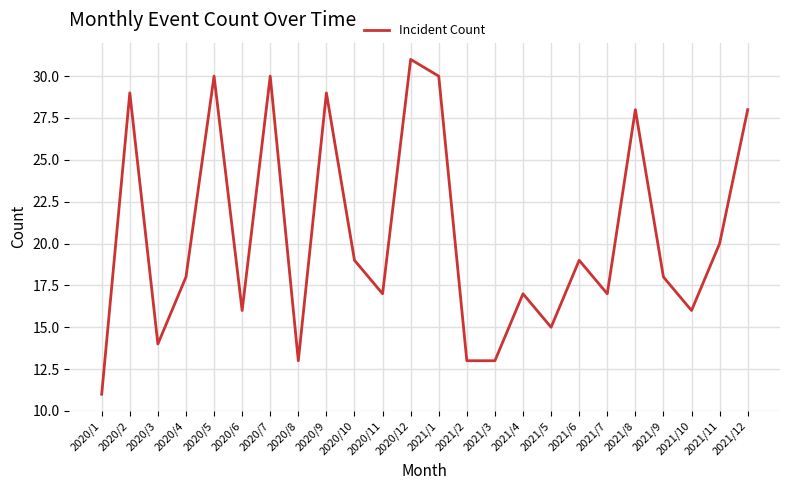

Where is the data nearest to the value 21?

2021/11